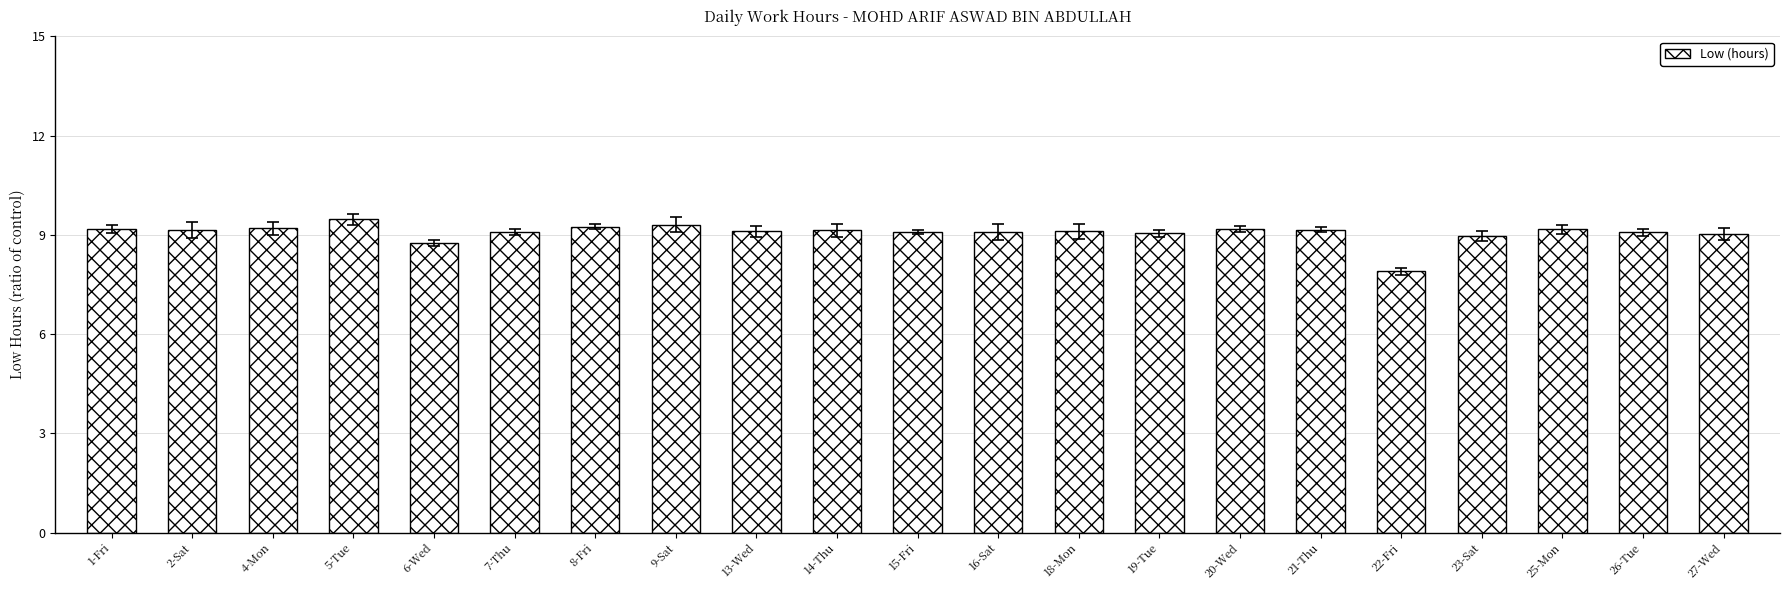

What is the average value?

9.1